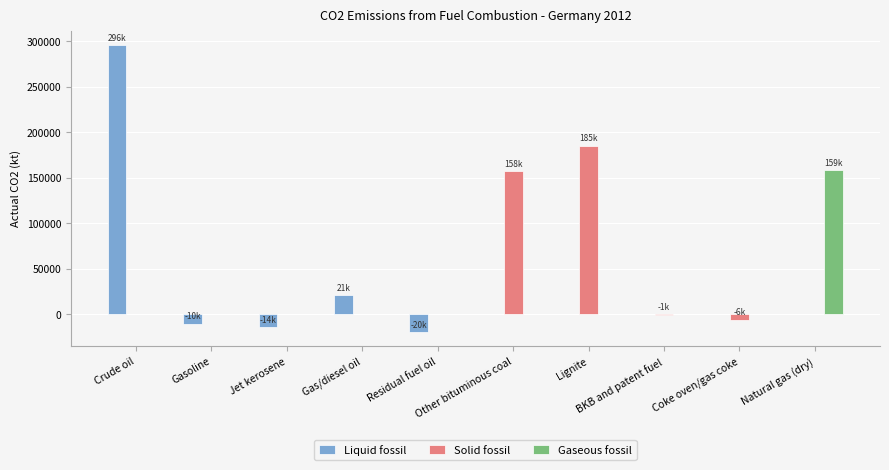

Which series has the widest spread of values?

Liquid fossil